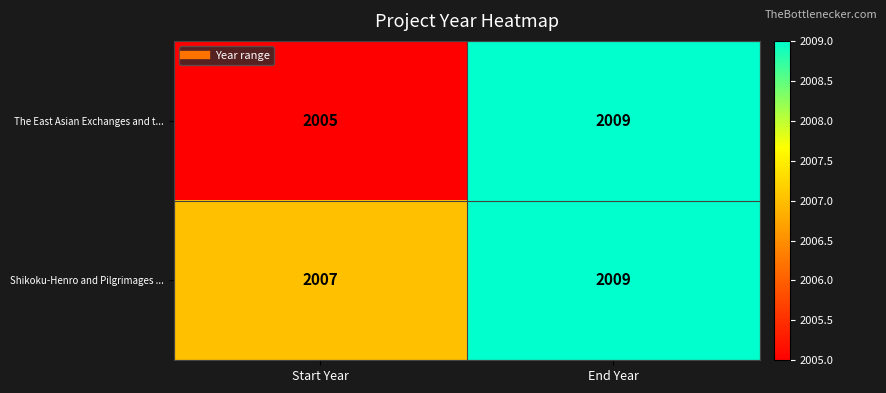

Rank the series at Start Year from lowest to highest value.

The East Asian Exchanges and t..., Shikoku-Henro and Pilgrimages ...